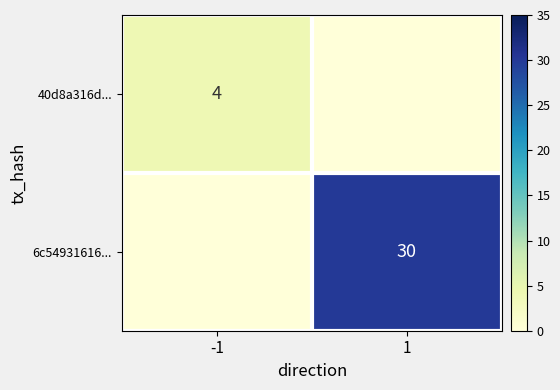

Which has a higher value, 1 or -1?

-1